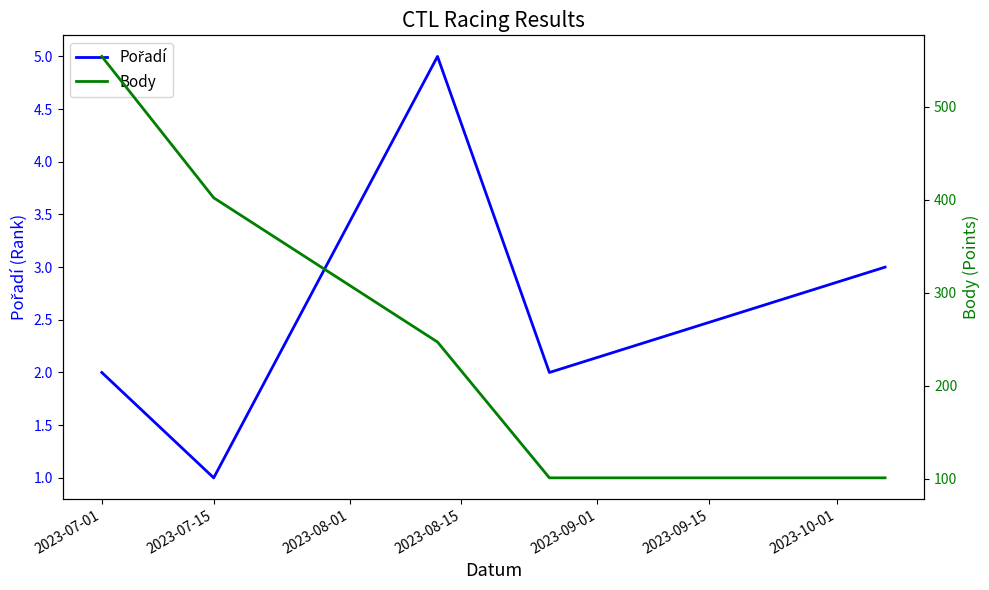

Which has a higher value, 2023-08-15 or 2023-07-15?

2023-08-15